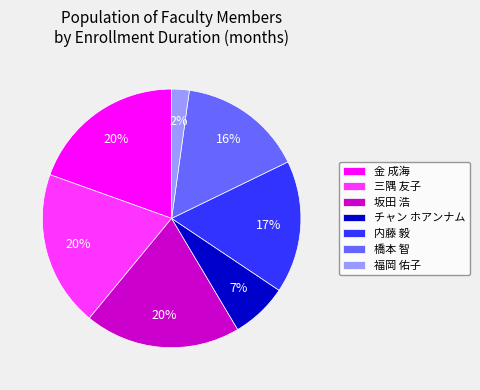

True or false: 橋本 智 accounts for 5% of the total.

False